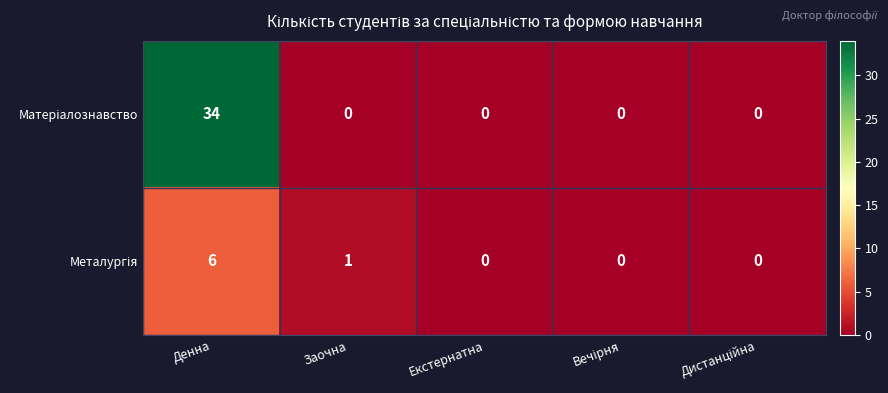

What is the greatest value displayed?

34